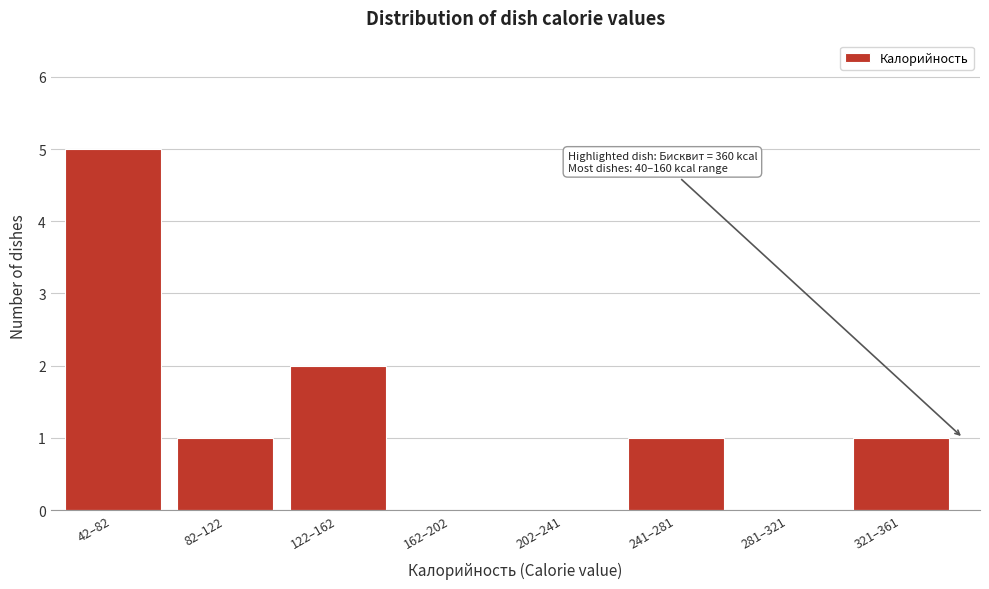

Reading left to right, list all the values displayed in this chart.

42–82=5	82–122=1	122–162=2	162–202=0	202–241=0	241–281=1	281–321=0	321–361=1